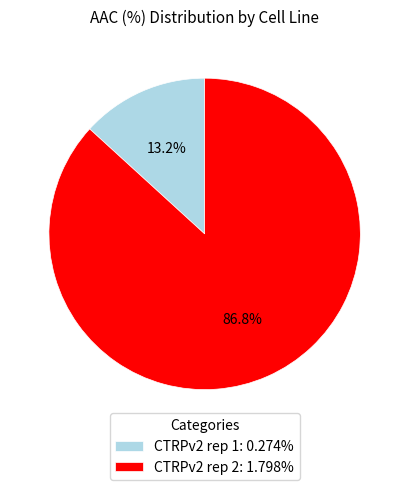

Which category has the biggest portion of the pie?

CTRPv2 rep 2